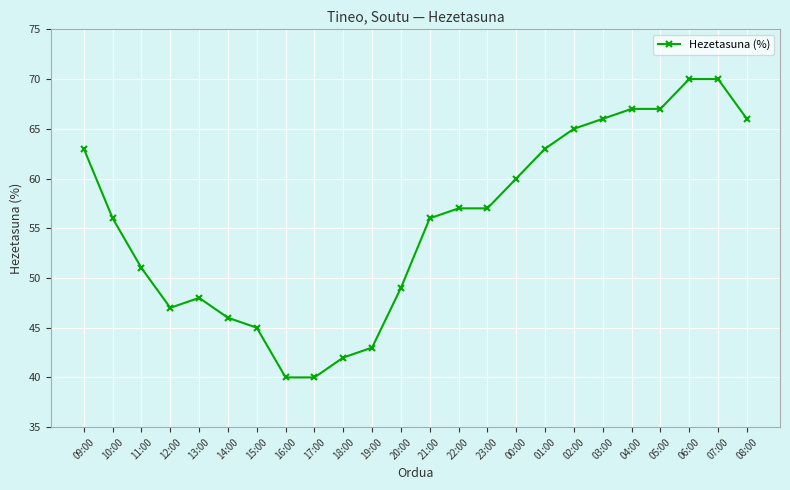

Reading left to right, what are all the values shown in this chart?

63	56	51	47	48	46	45	40	40	42	43	49	56	57	57	60	63	65	66	67	67	70	70	66